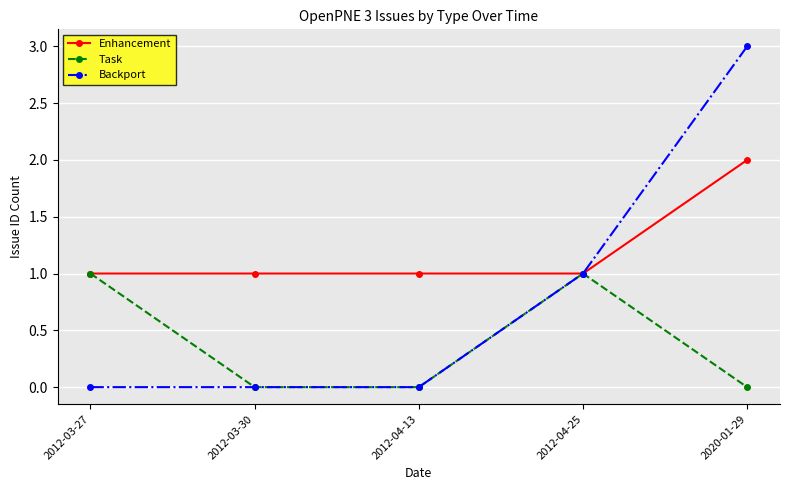

What is the total value across all series at 2020-01-29?

5